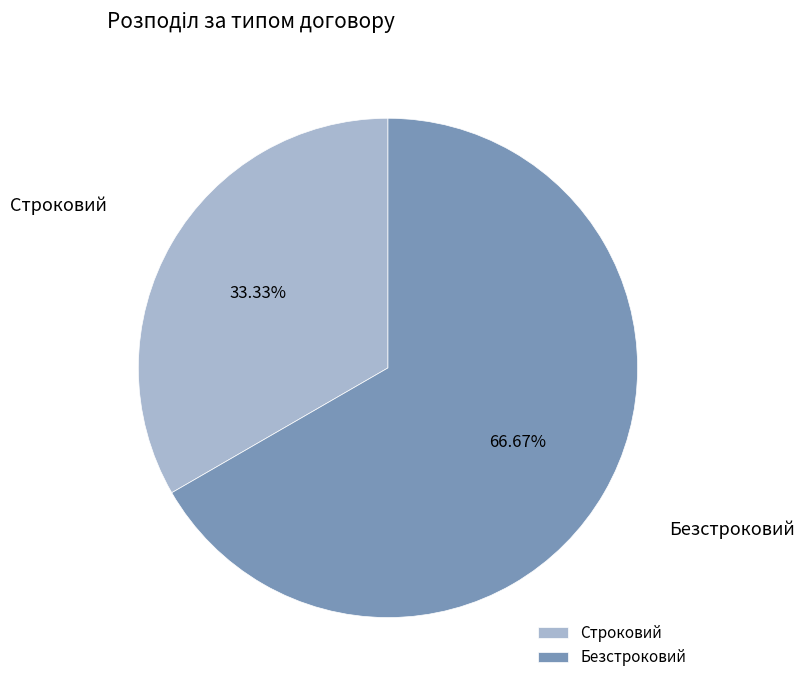

Is it true that Безстроковий is 76% of the pie?

False